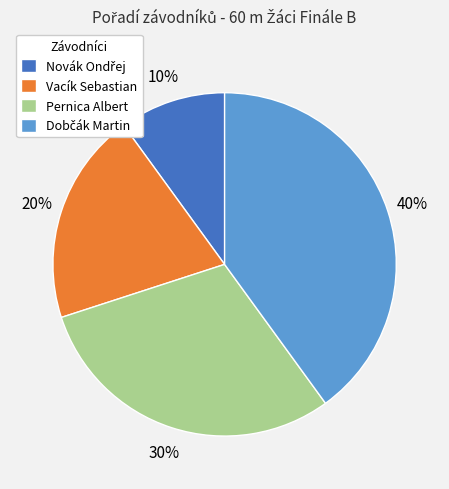

To the nearest percent, what is the average slice percentage?

25%